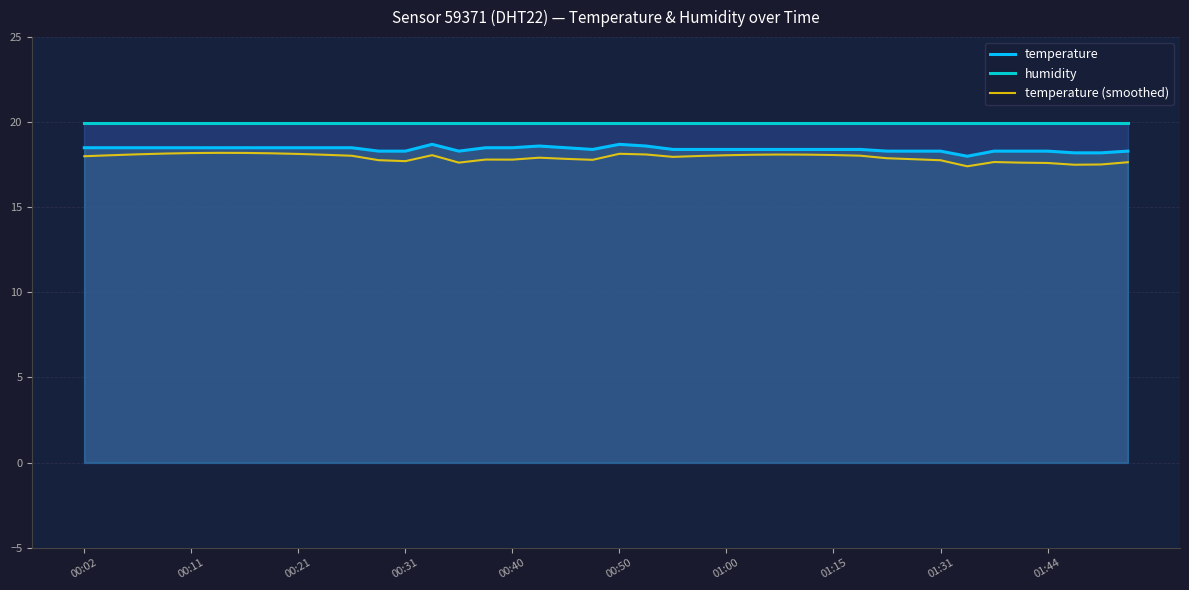

How many lines are shown in the chart?

3